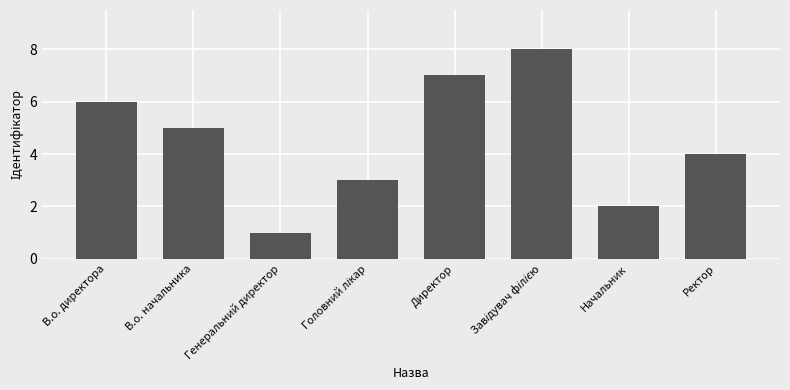

Between Директор and В.о. начальника, which is larger?

Директор